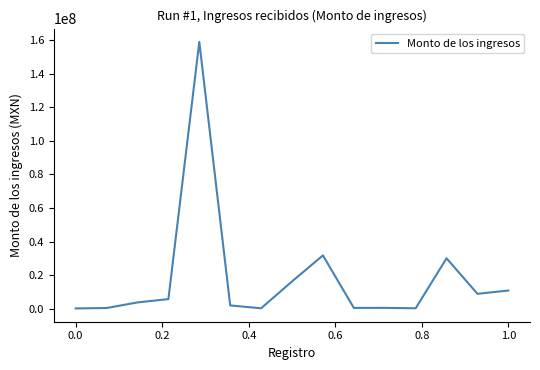

What is the difference between the maximum and minimum values?

158944508.4